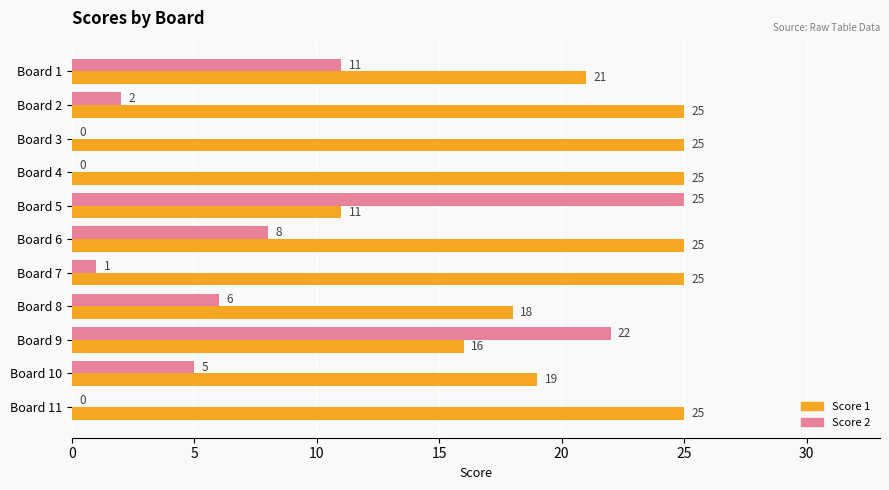

The Score 2 series shows 36 at Board 9. True or false?

False